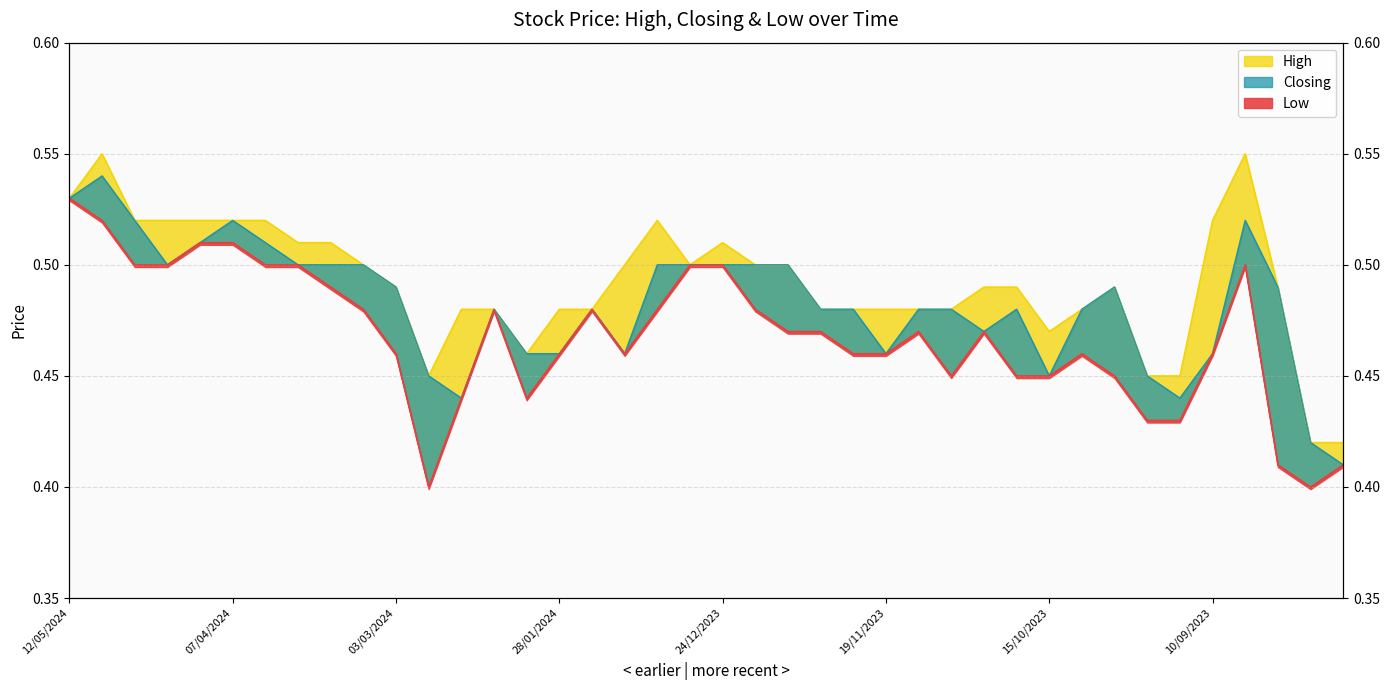

Count the Low values in the range 0 to 1.

40